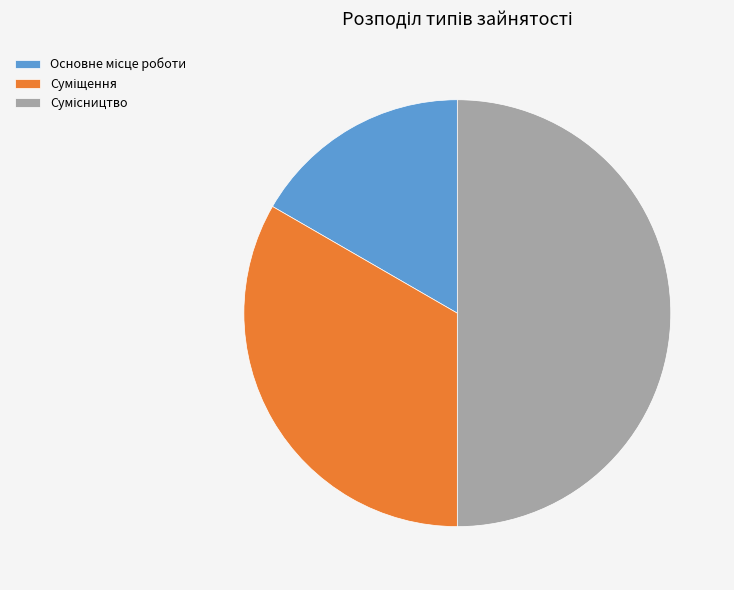

How many segments does this pie chart have?

3